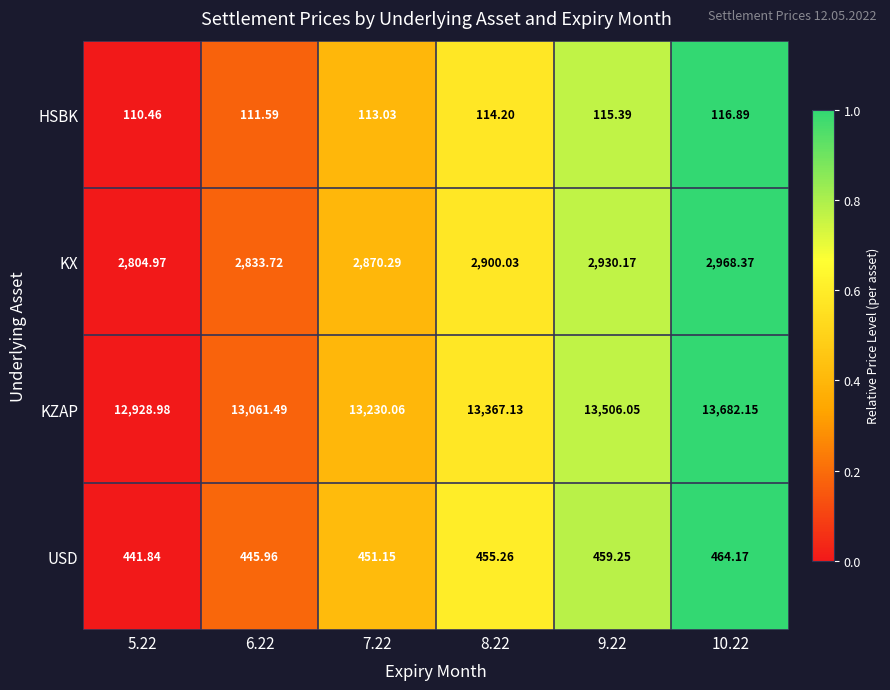

Count the number of data series in this chart.

4